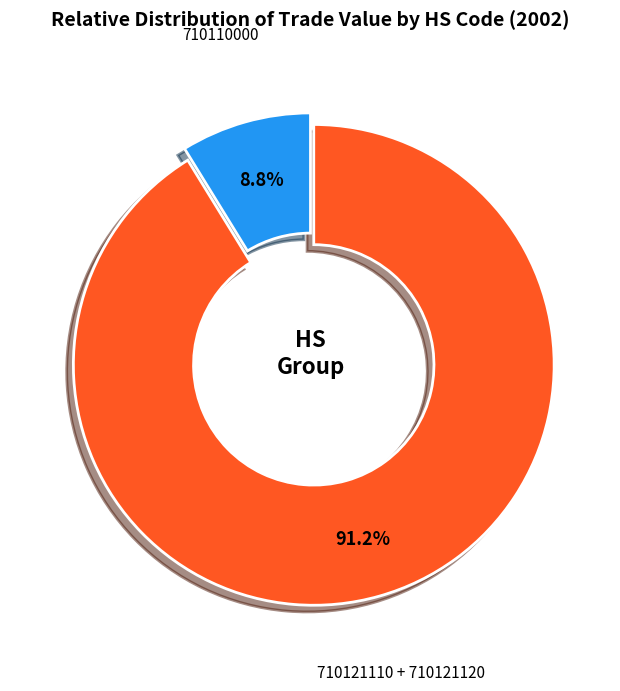

Does any single category account for the majority?

Yes